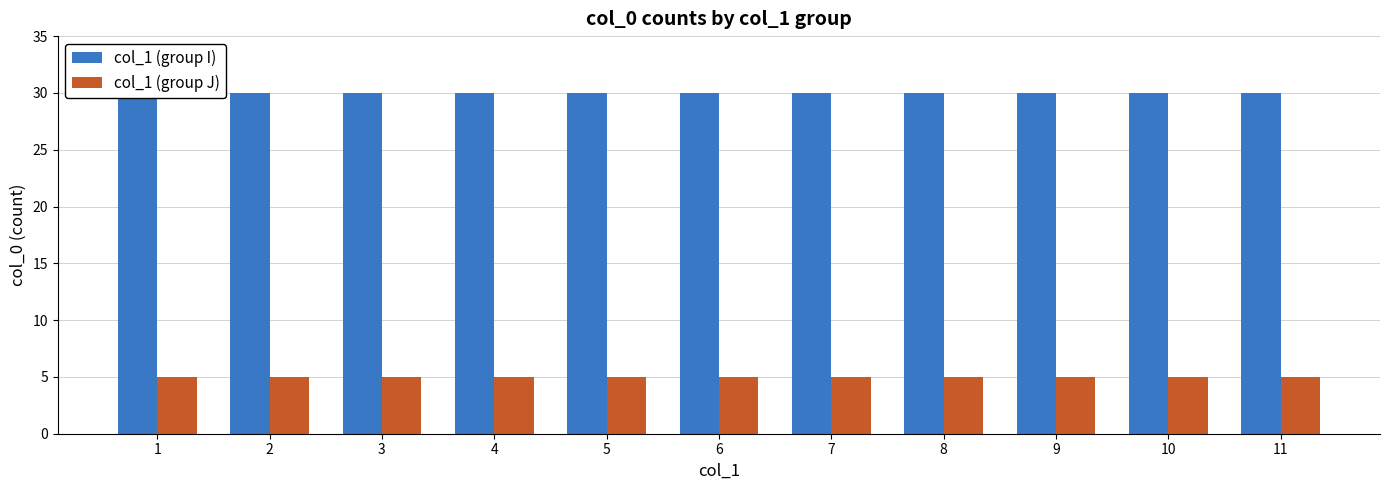

At 2, list the series in order from largest to smallest.

col_1 (group I), col_1 (group J)